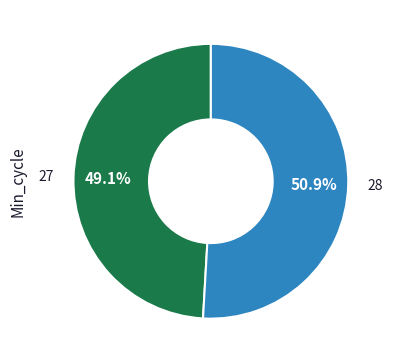

Between 27 and 28, which is larger?

28